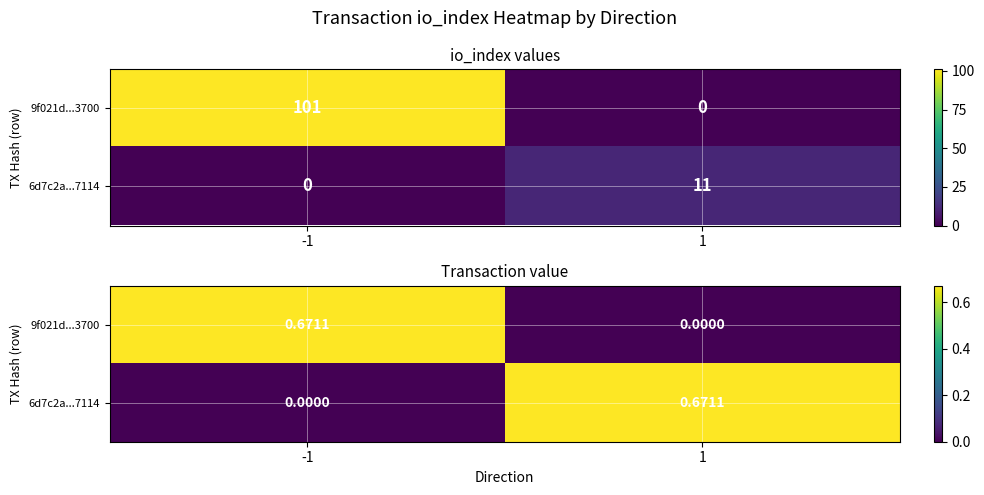

What is the sum of all 6d7c2a...7114 values?

0.7